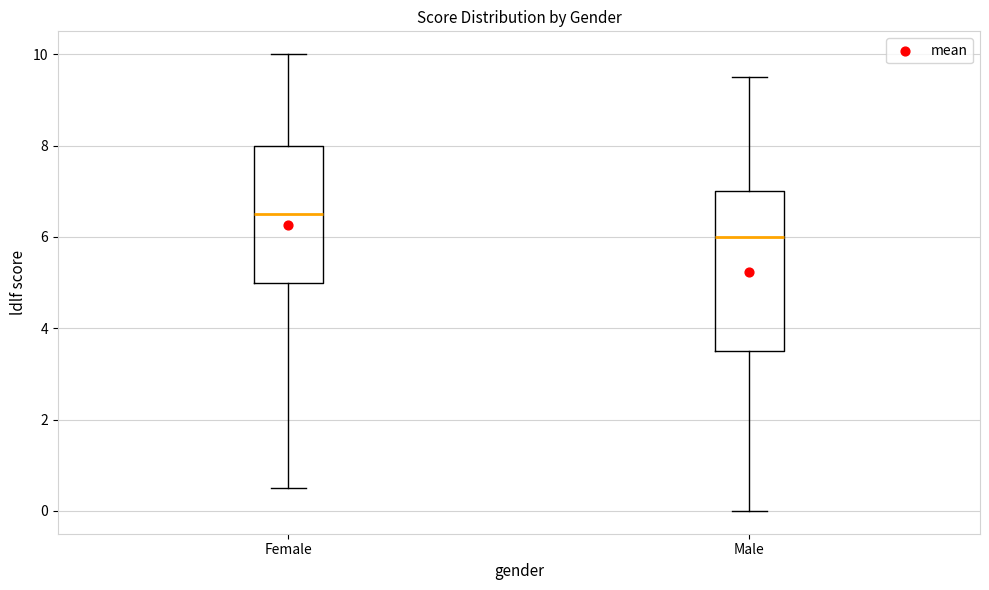

Reading left to right, transcribe this box plot: for each box, give where its median line is, the range the box spans, and where its two whiskers end, as read against the y-axis. The values are not printed on the chart, so give them approximately, as read against the axis.

Female: median 6.6, box 5.0 to 8.0, whiskers 0.6 to 10.0
Male: median 6.0, box 3.6 to 7.0, whiskers 0.0 to 9.6